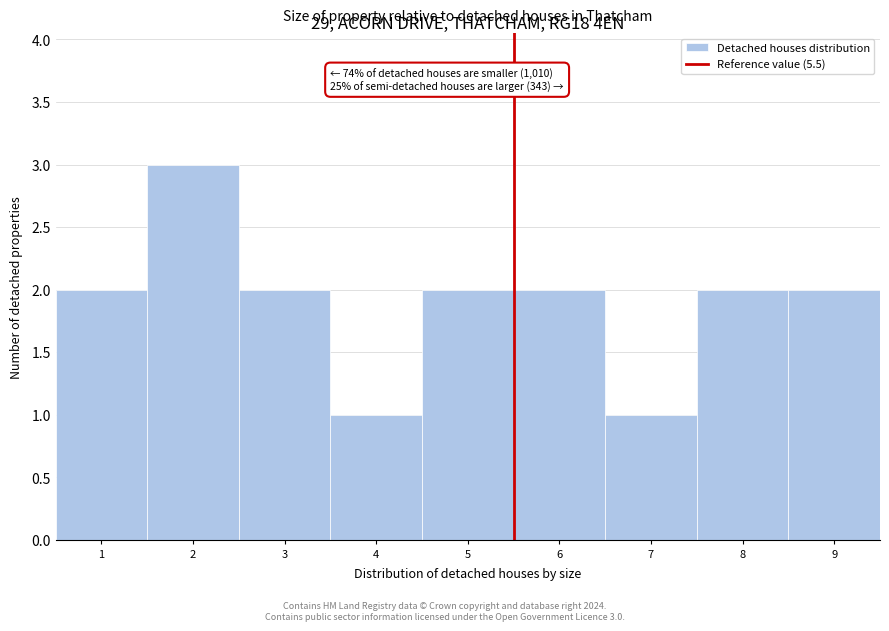

Which range on the x-axis has the tallest bar?

1.5 to 2.5